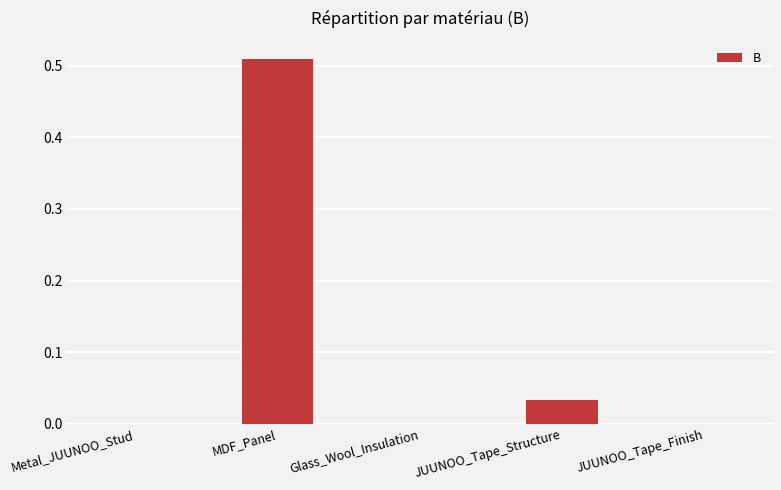

Which has a higher value, MDF_Panel or JUUNOO_Tape_Finish?

MDF_Panel